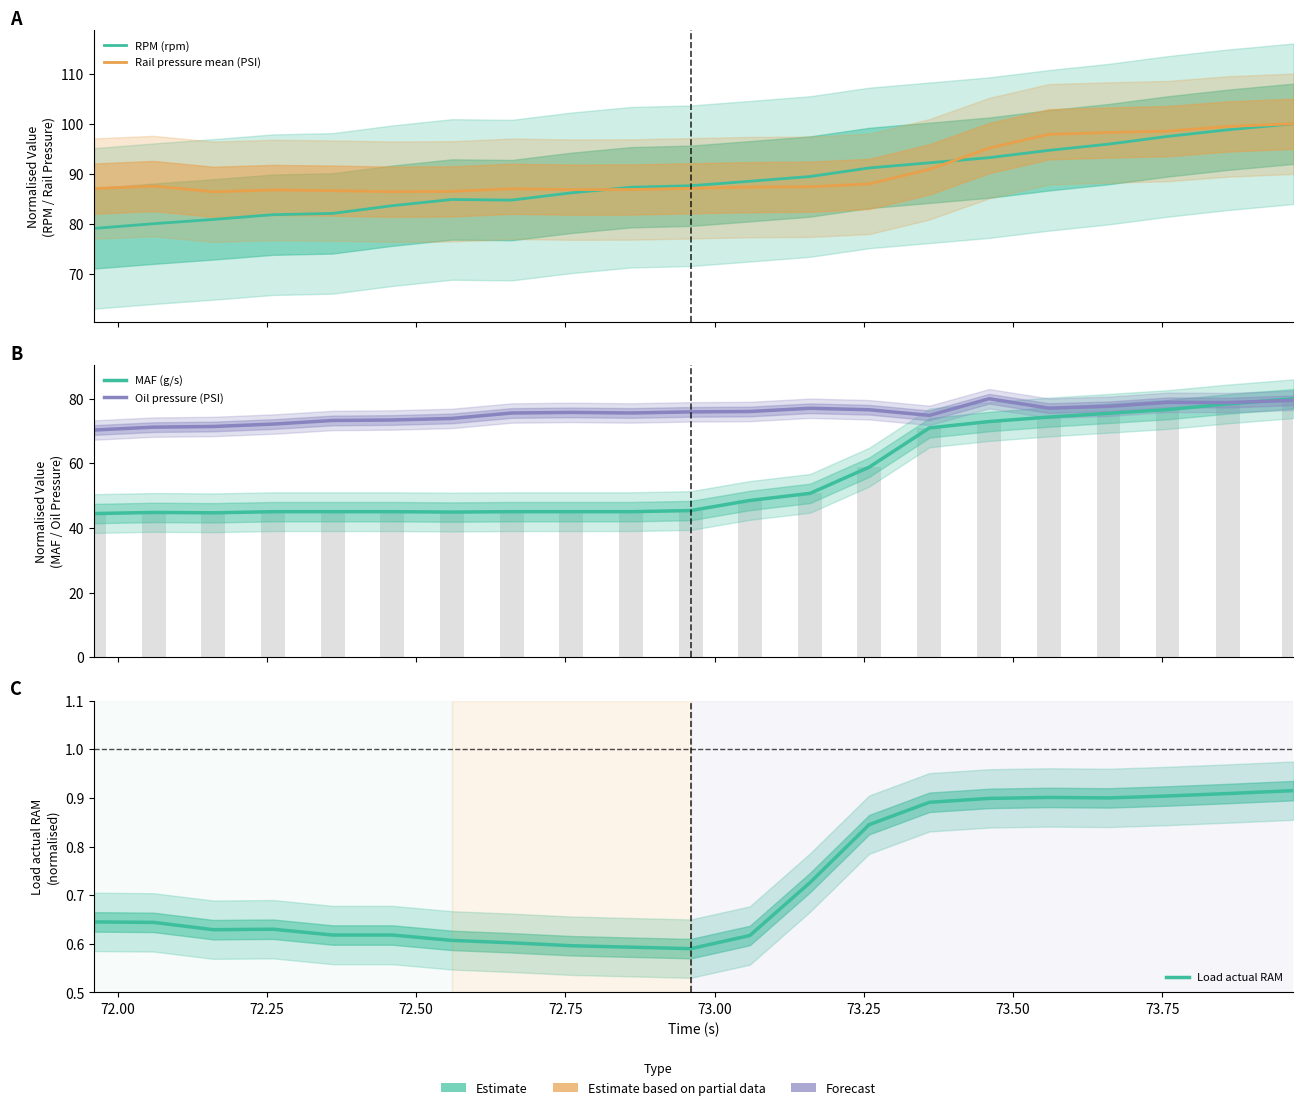

How many data points in RPM (rpm) are above 87?

12